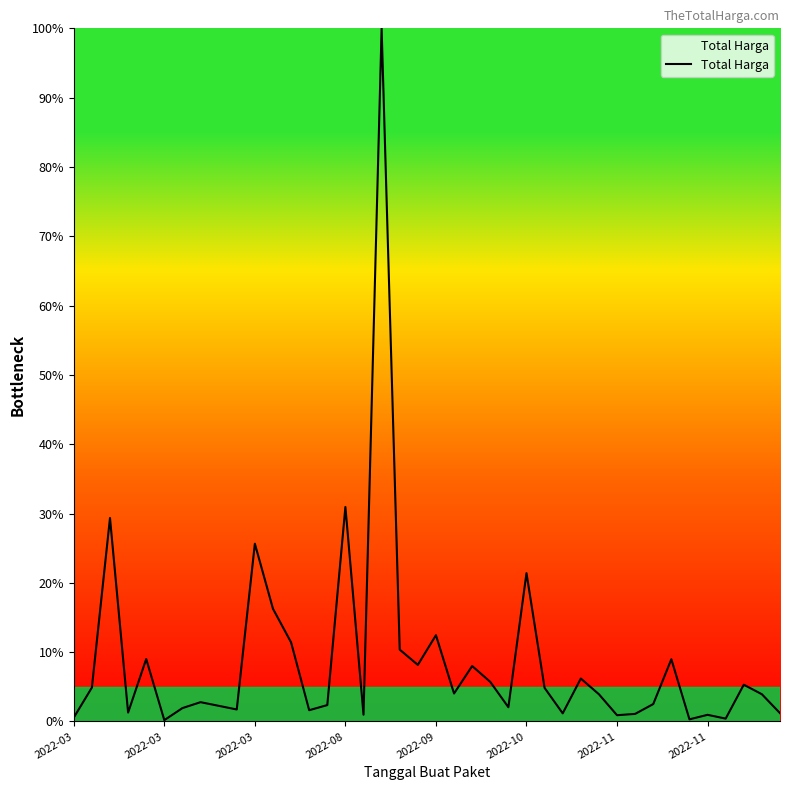

What is the maximum value shown in the chart?

100.0